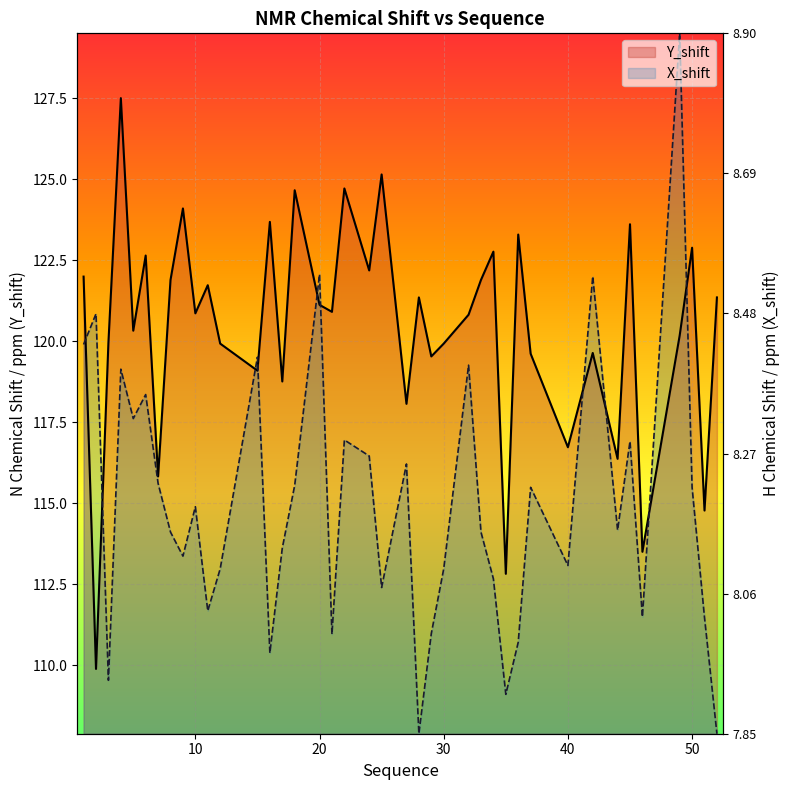

True or false: X_shift has a value of 162.5 at 21.

False